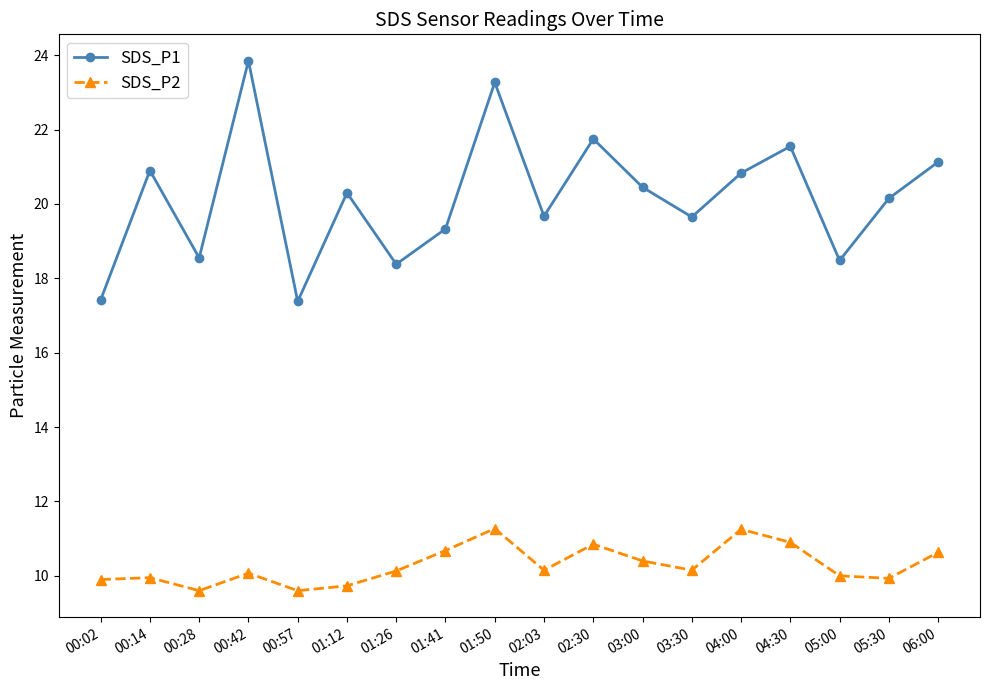

Does the chart have visible grid lines?

No